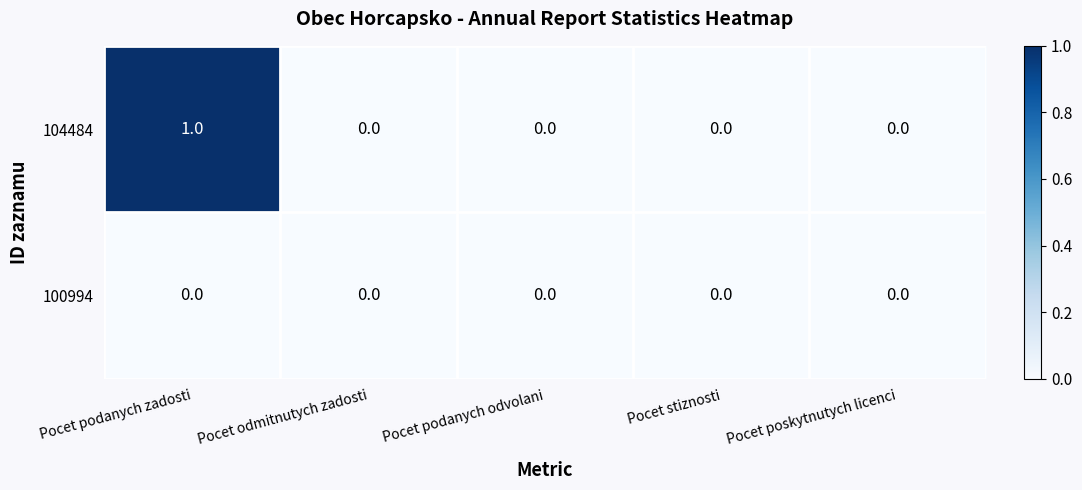

Count the number of categories in the chart.

5